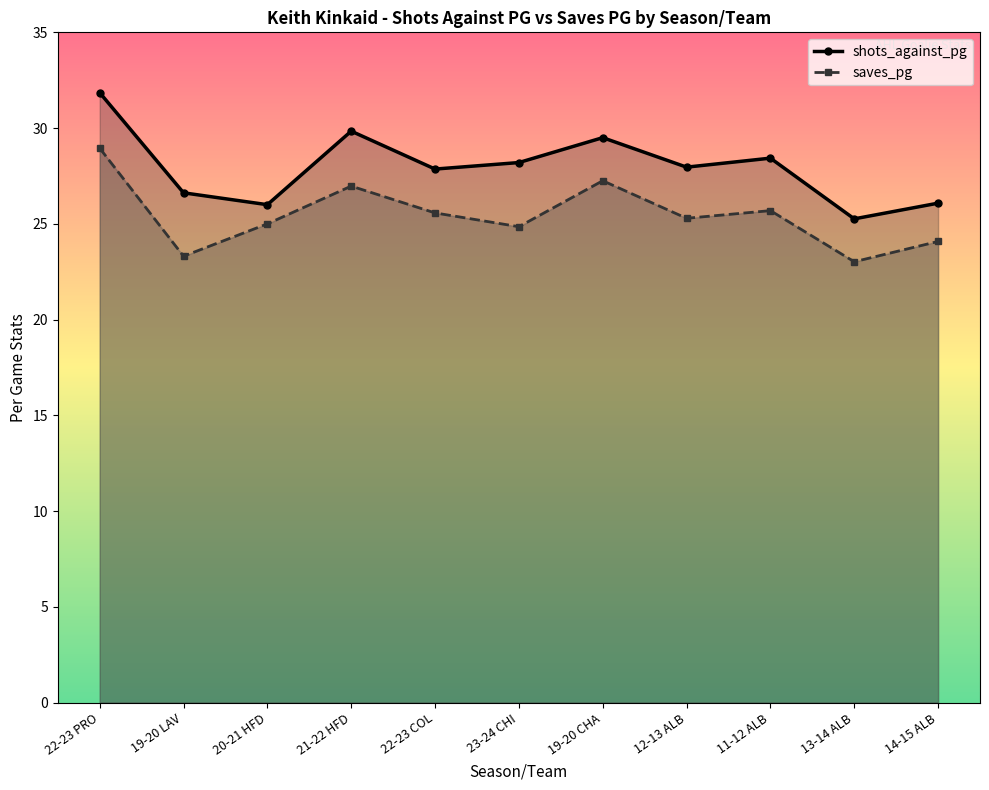

Which label corresponds to the largest value in the chart?

22-23 PRO